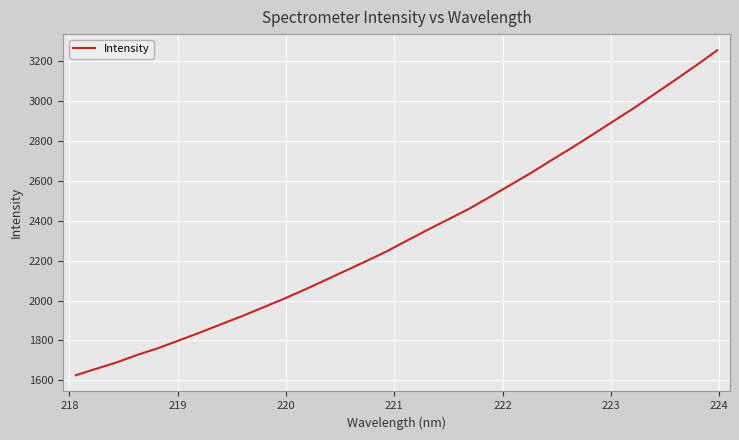

What is the maximum value shown in the chart?

3252.8